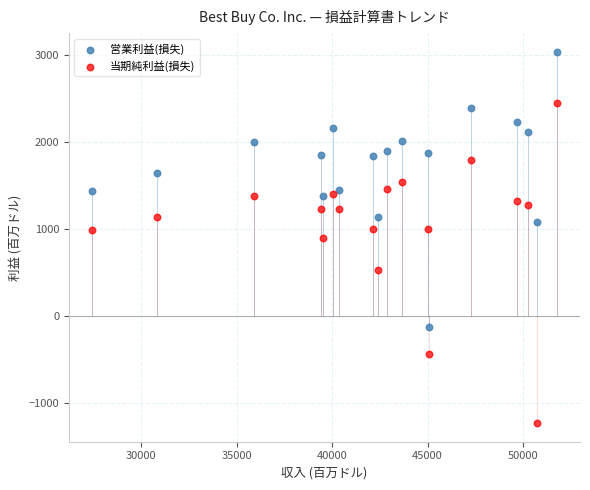

Which series has the widest spread of Y values?

当期純利益(損失)